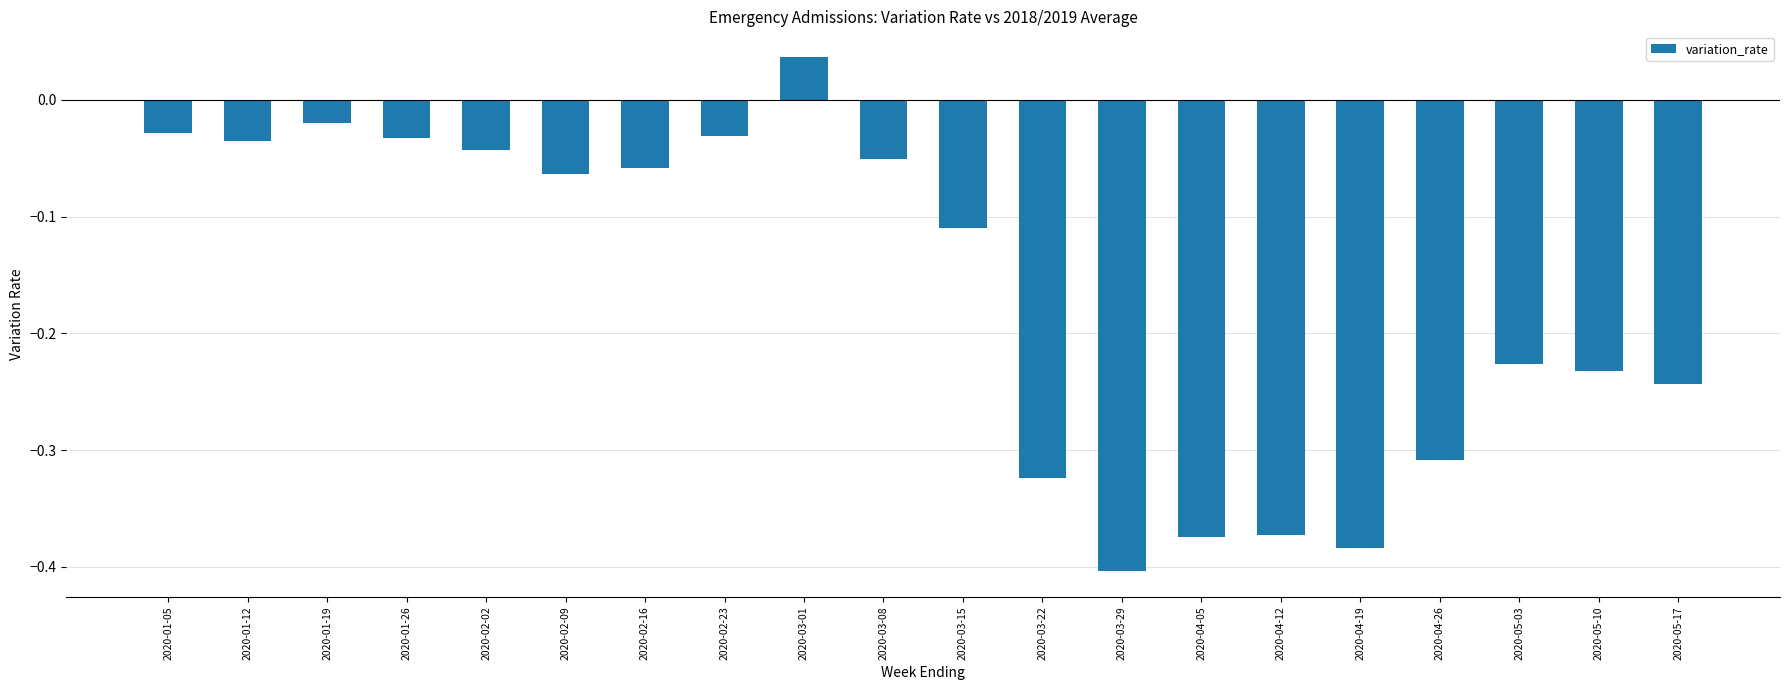

At which category does the chart reach its peak across all series?

2020-03-01